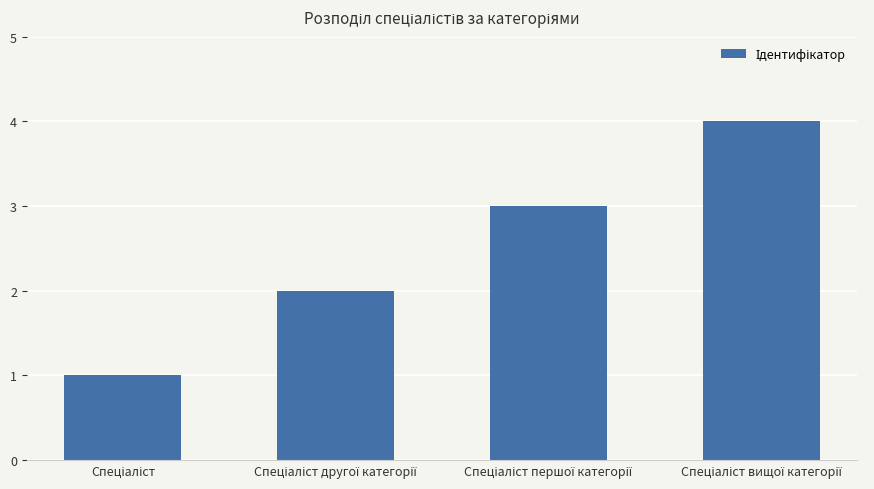

What is the maximum value shown in the chart?

4